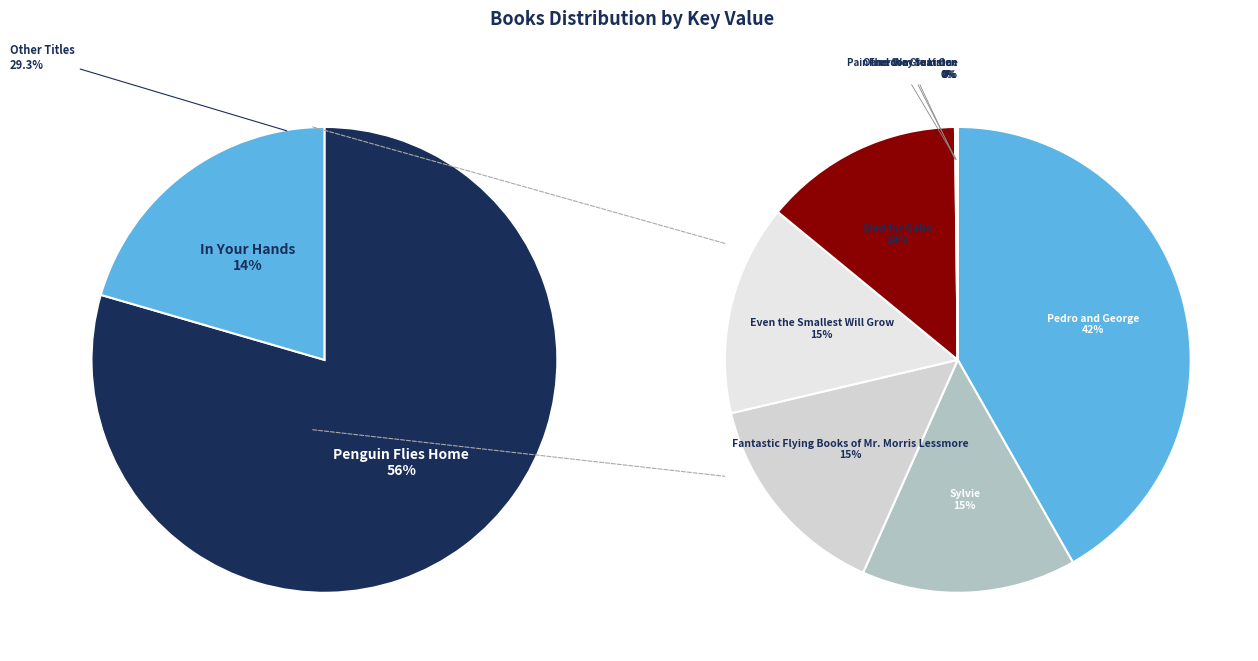

Which category has the biggest portion of the pie?

Penguin Flies Home